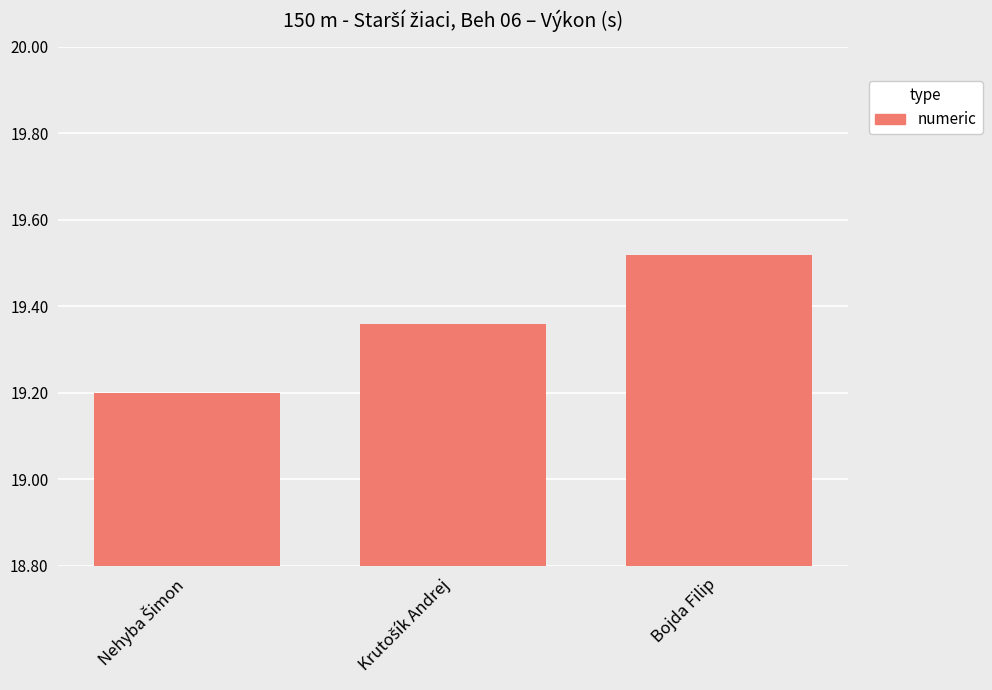

What is the label of the 1st bar from the right?

Bojda Filip